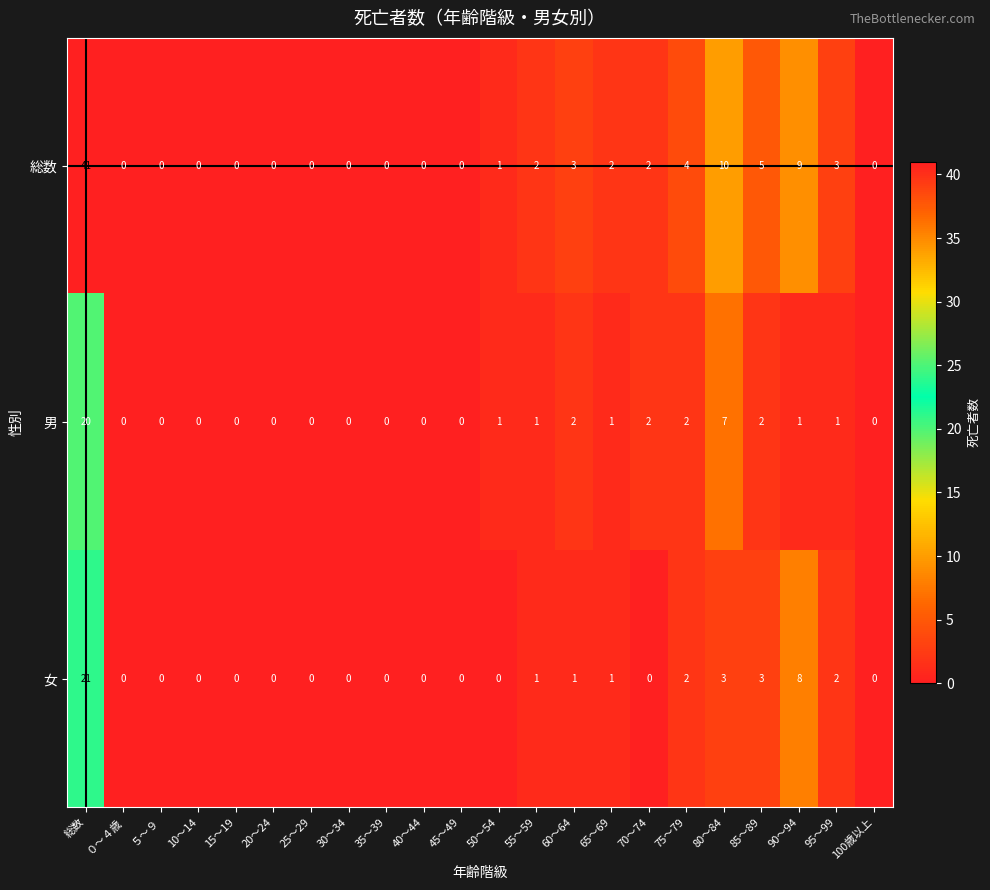

Which series has the largest total across all categories?

総数